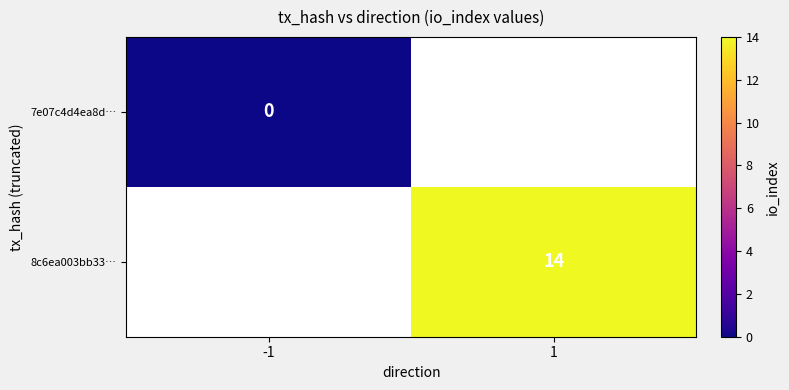

True or false: 8c6ea003bb33… has a value of 21 at 1.

False